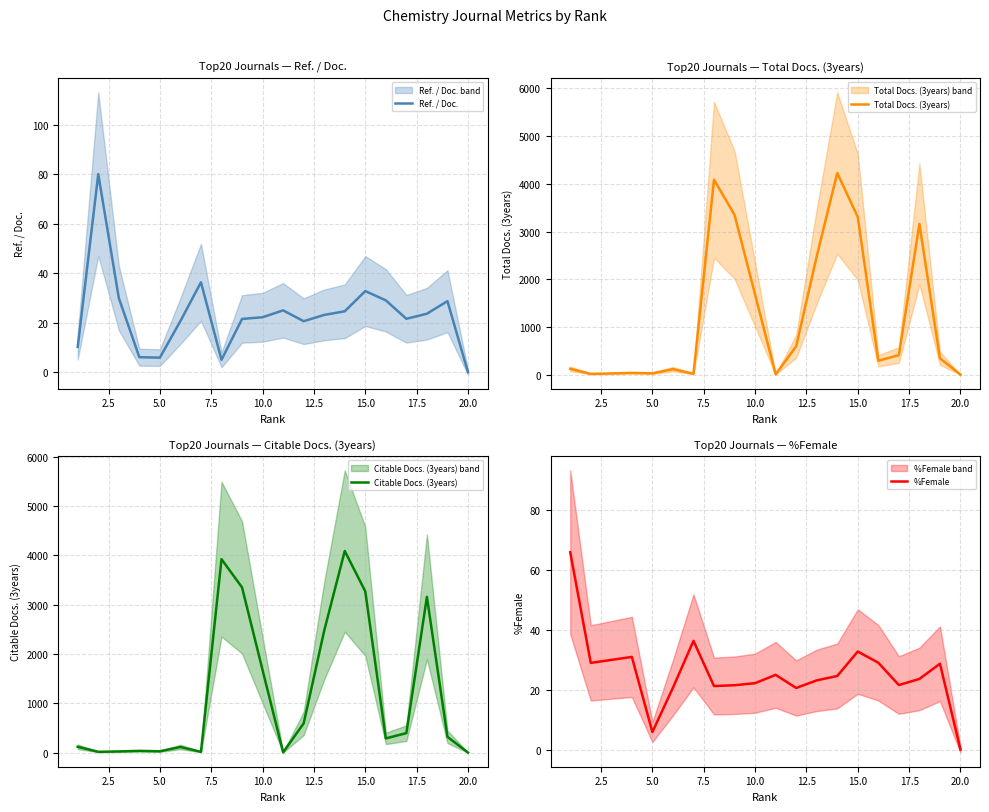

List the series in order of their peak value, highest first.

Total Docs. (3years), Citable Docs. (3years), Ref. / Doc., %Female